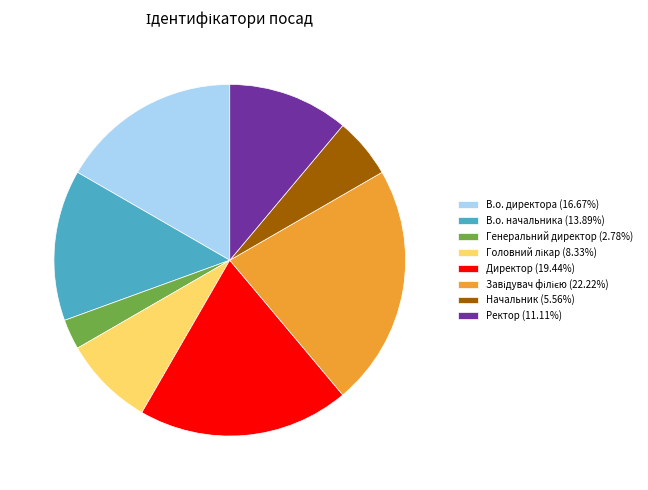

Combined, do Генеральний директор (2.78%) and Ректор (11.11%) account for over 50%?

No